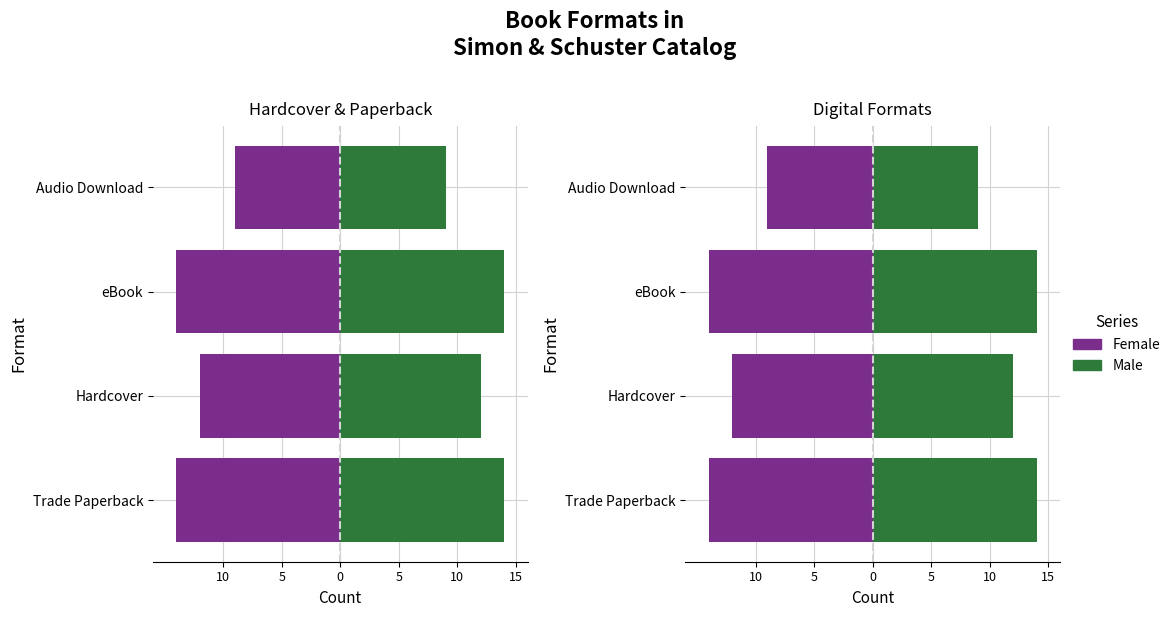

What are all the series names shown in the legend?

Female, Male